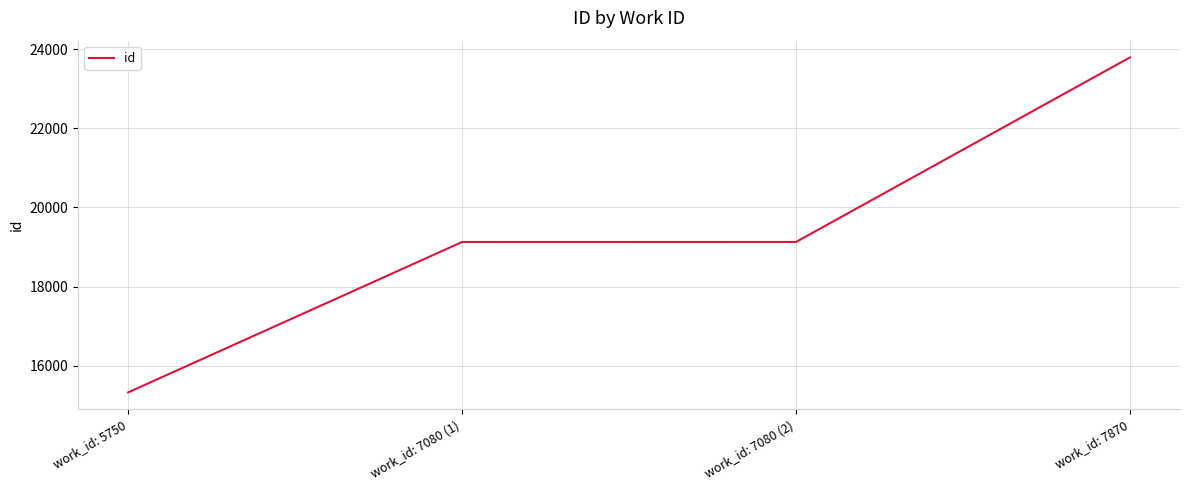

What is the difference between the values at work_id: 5750 and work_id: 7870?

8462